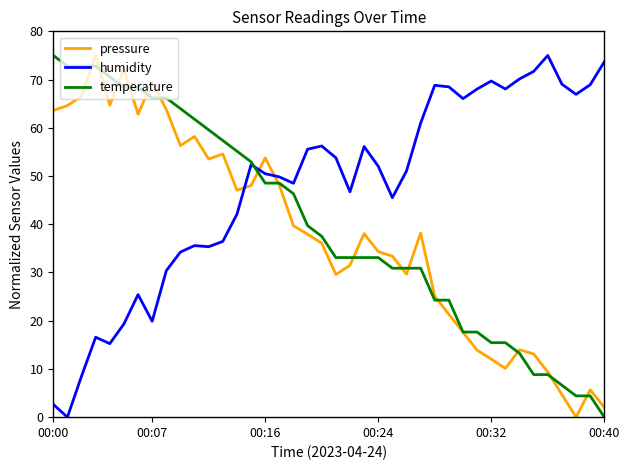

How many lines are shown in the chart?

3